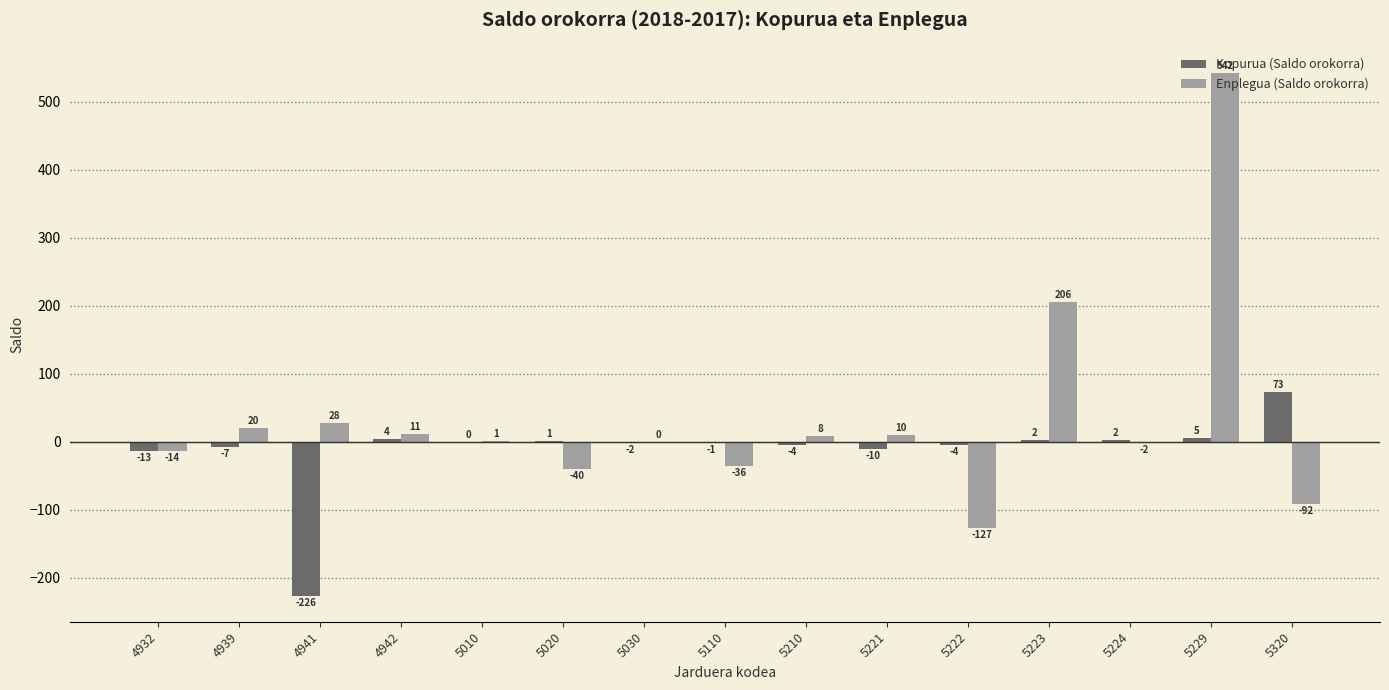

Reading left to right, transcribe all the data shown in this chart.

Kopurua (Saldo orokorra): -13	-7	-226	4	0	1	-2	-1	-4	-10	-4	2	2	5	73
Enplegua (Saldo orokorra): -14	20	28	11	1	-40	0	-36	8	10	-127	206	-2	542	-92